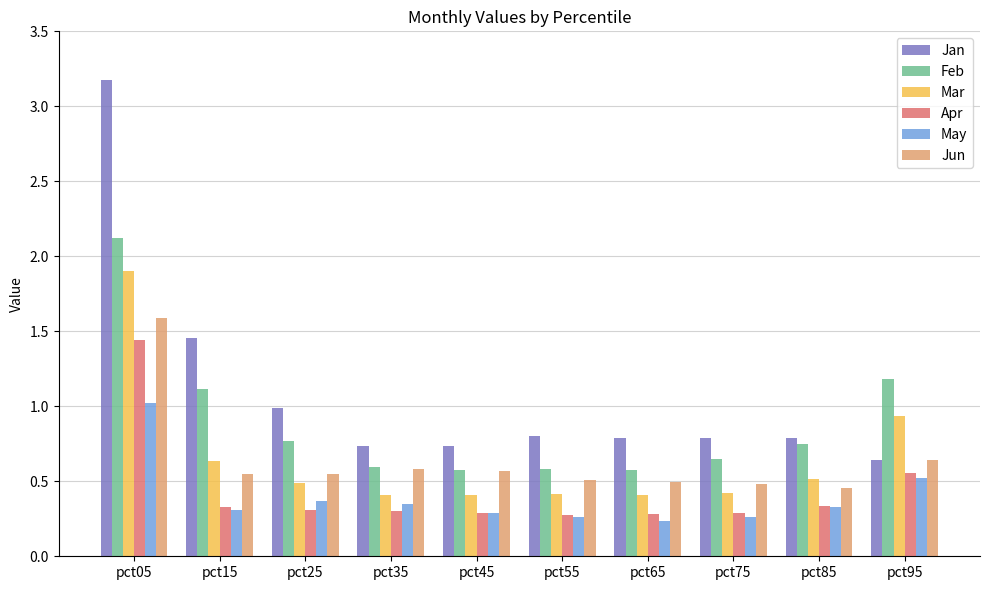

Which category has the highest value in the Jan series?

pct05